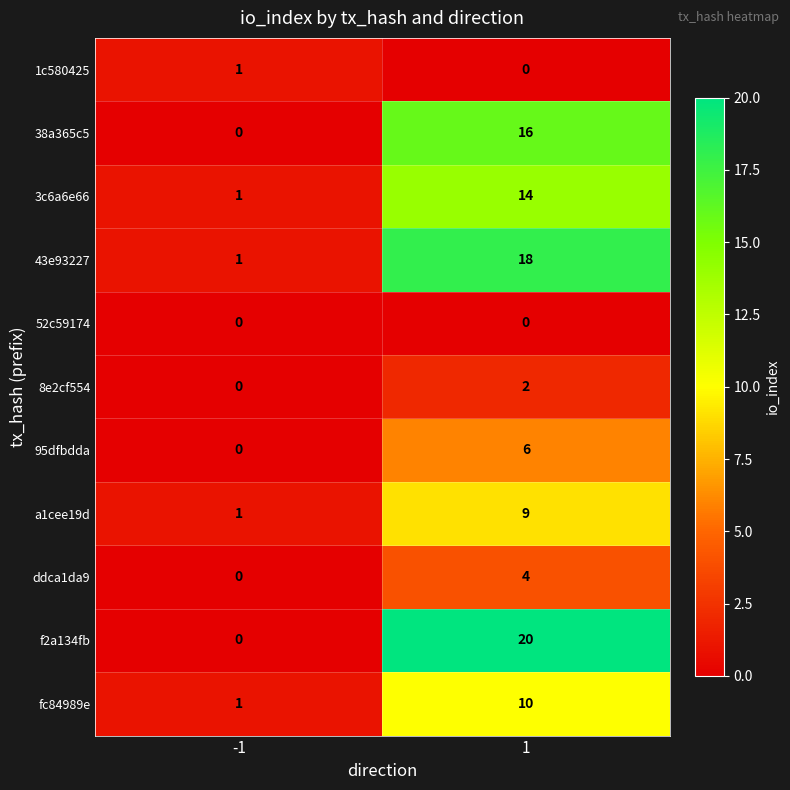

Is the value of a1cee19d at 1 greater than the value of 3c6a6e66 at 1?

No